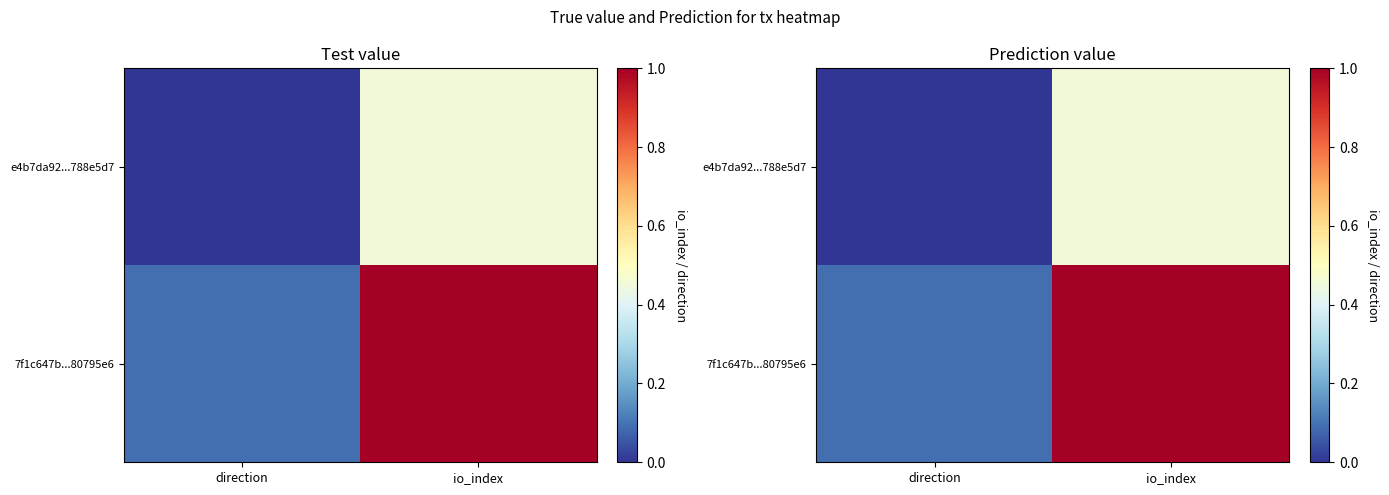

List the series in order of their peak value, highest first.

7f1c647b...80795e6, e4b7da92...788e5d7